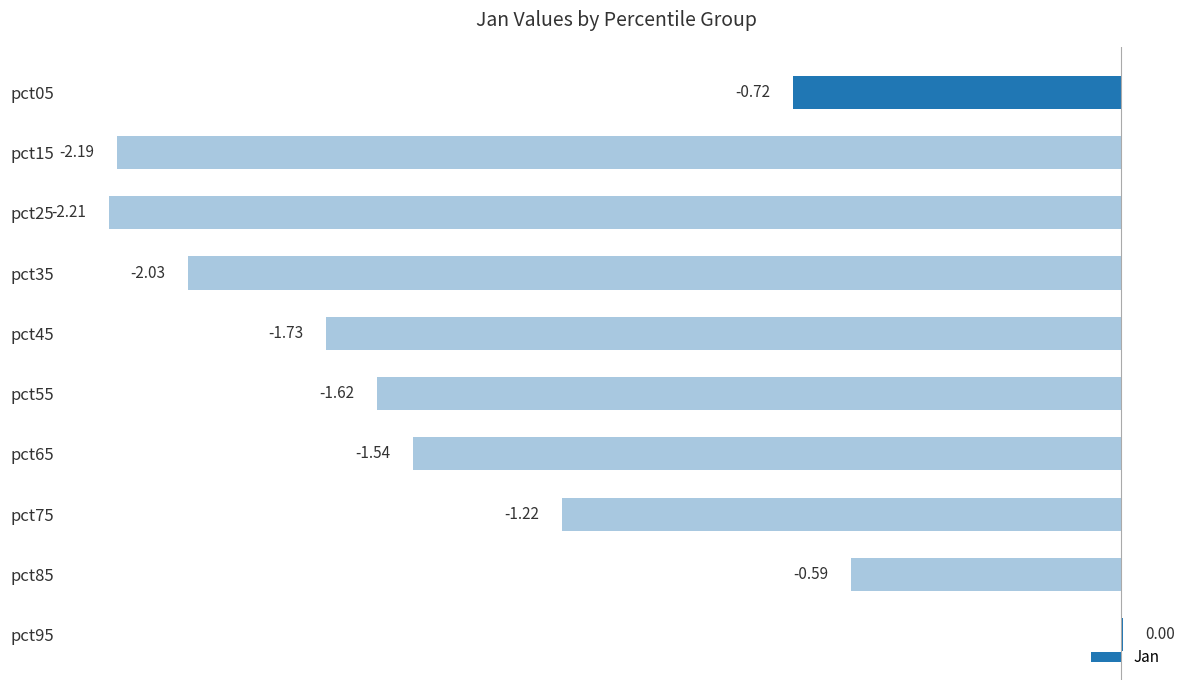

What is the sum of all values?

-13.8